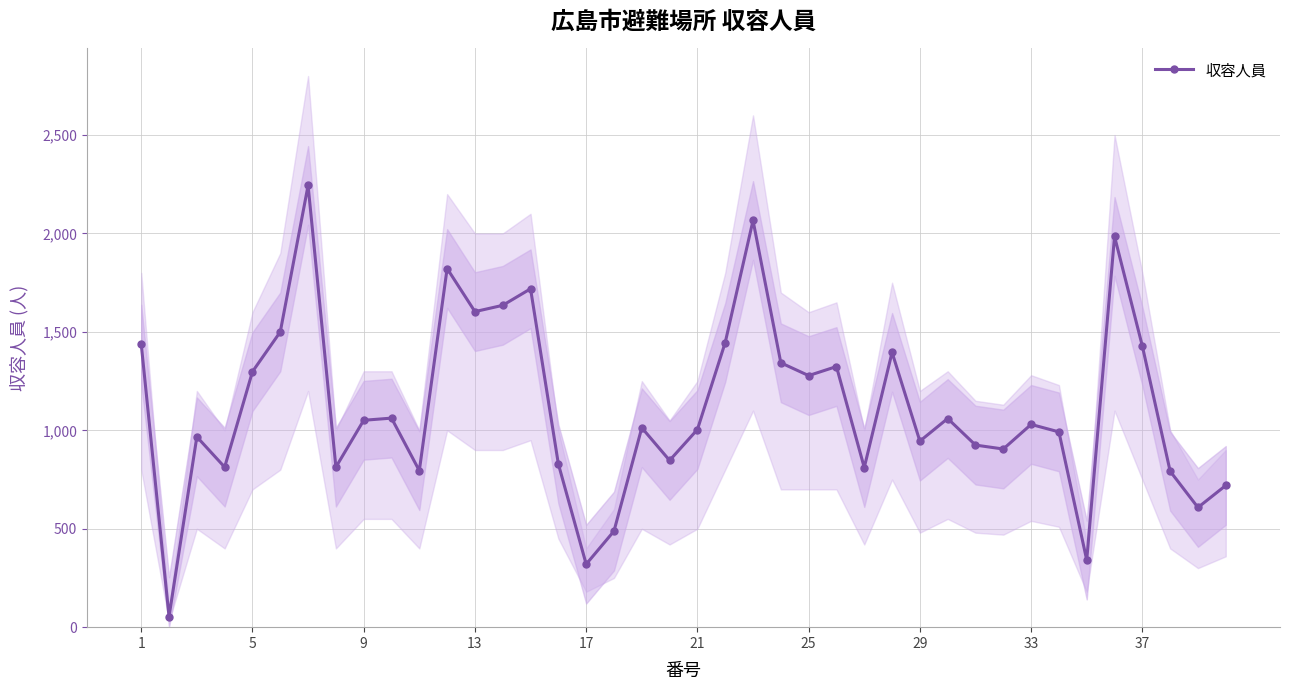

What is the maximum value for 収容人員?

2244